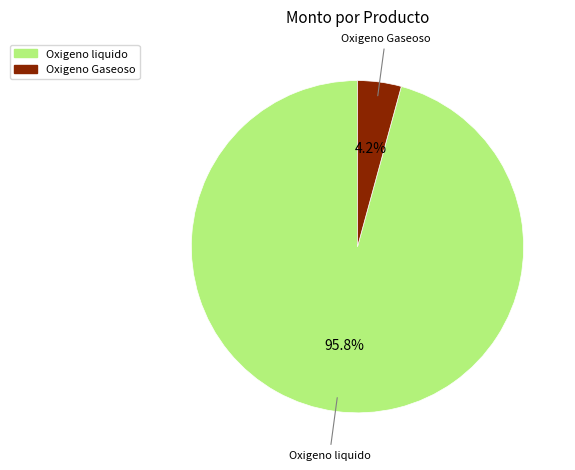

Which slice is the smallest?

Oxigeno Gaseoso